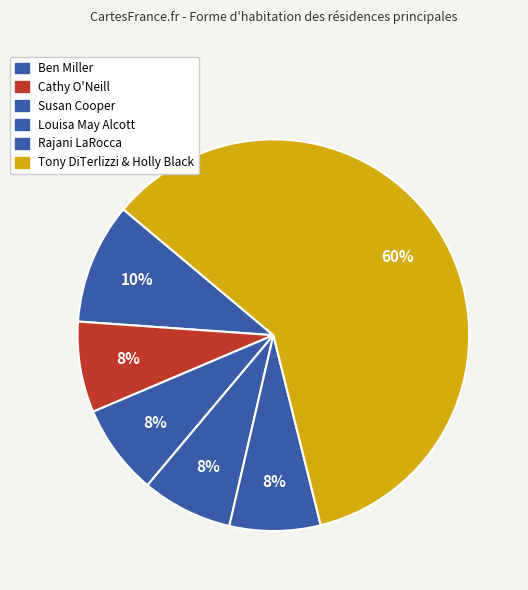

Count the number of slices in the pie.

6